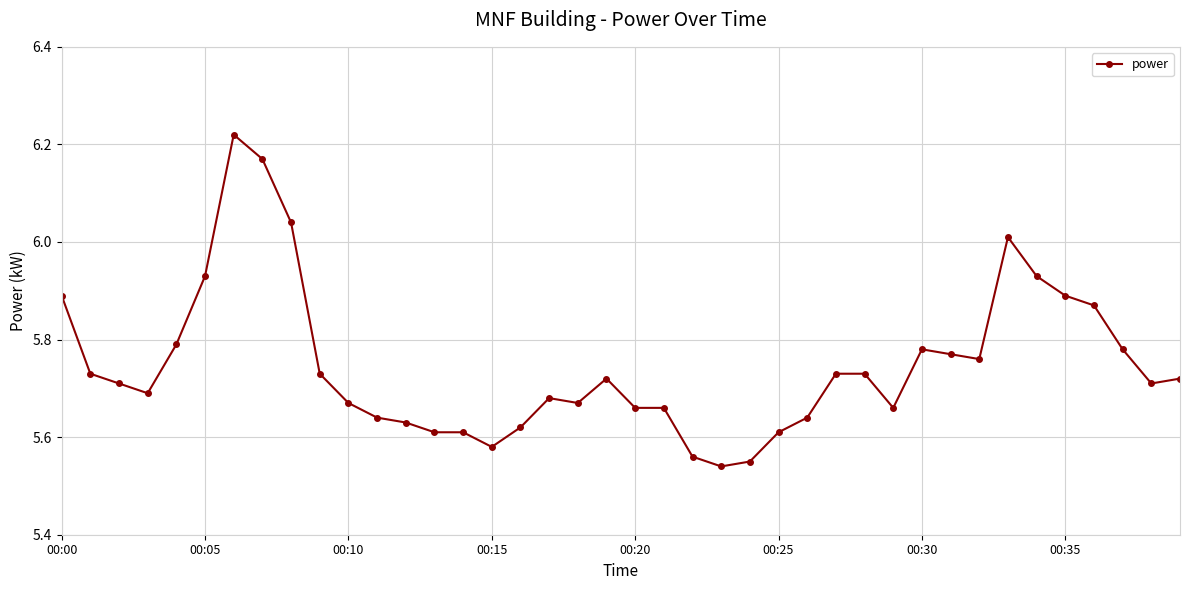

True or false: there are more than 2 points higher than both neighbors.

True